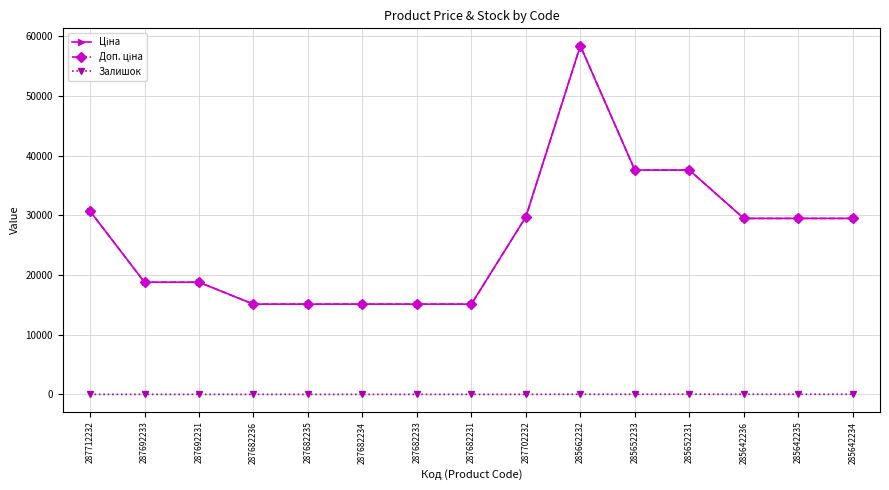

Is this an area chart (filled region under the line)?

No